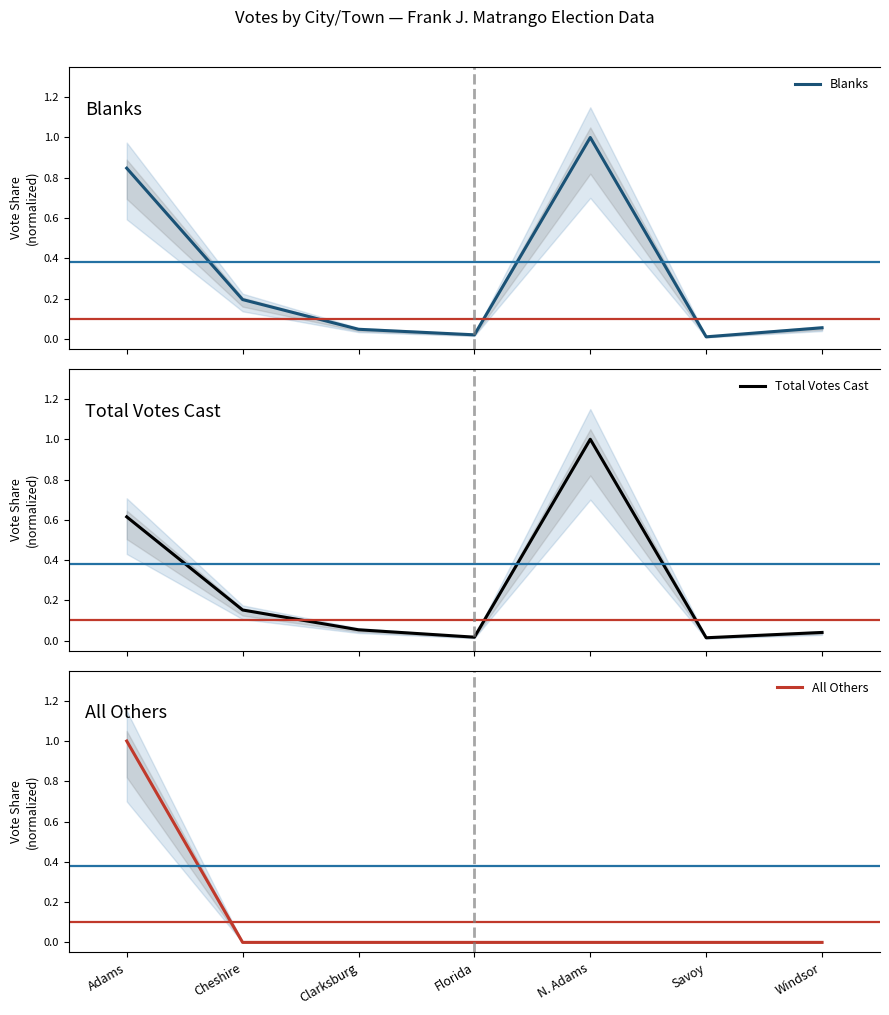

Which series has the largest range (max minus min)?

All Others